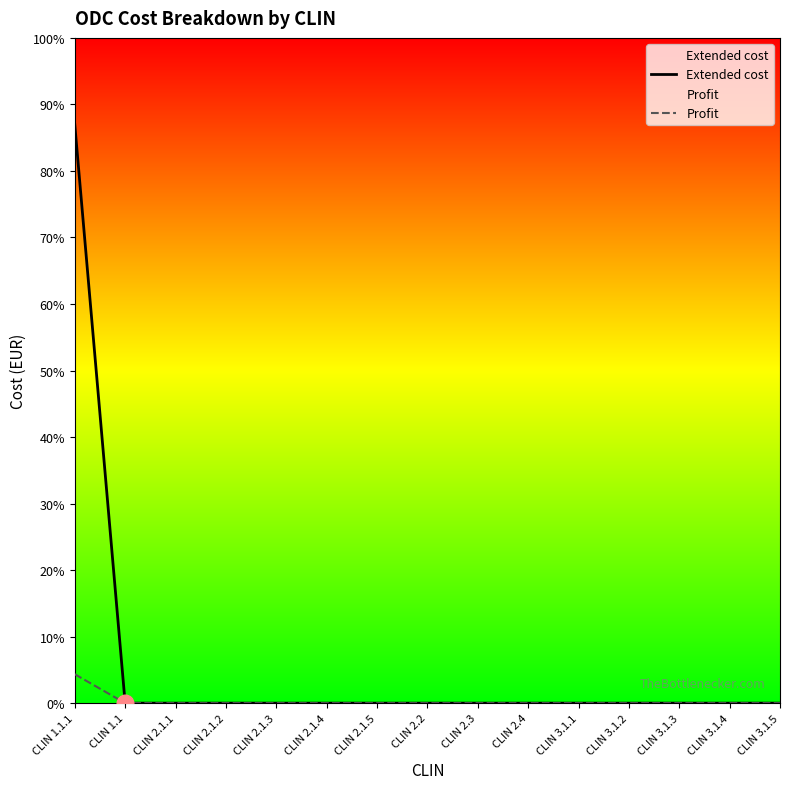

Count the number of categories in the chart.

15